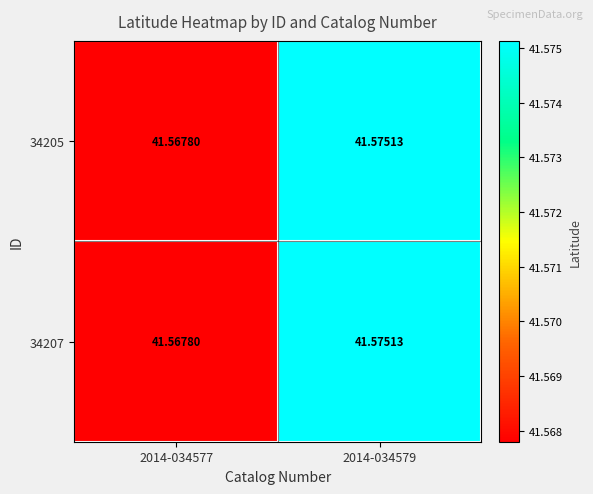

Is the value of 34207 at 2014-034577 greater than the value of 34205 at 2014-034579?

No